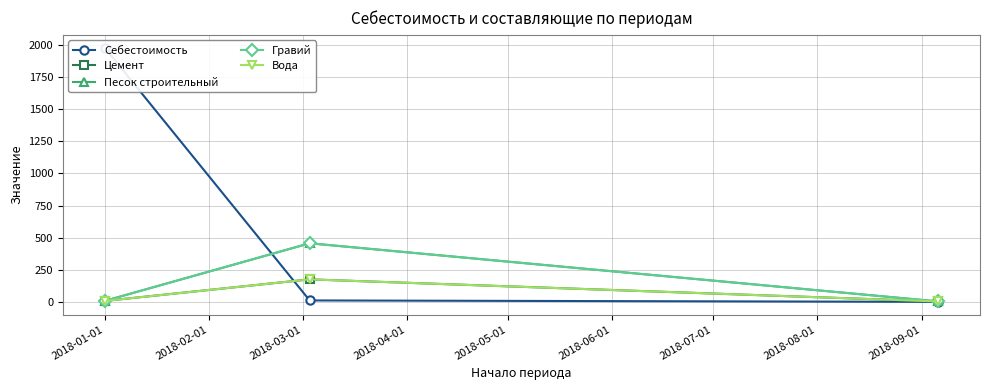

What position from the left is 2018-03-01?

3